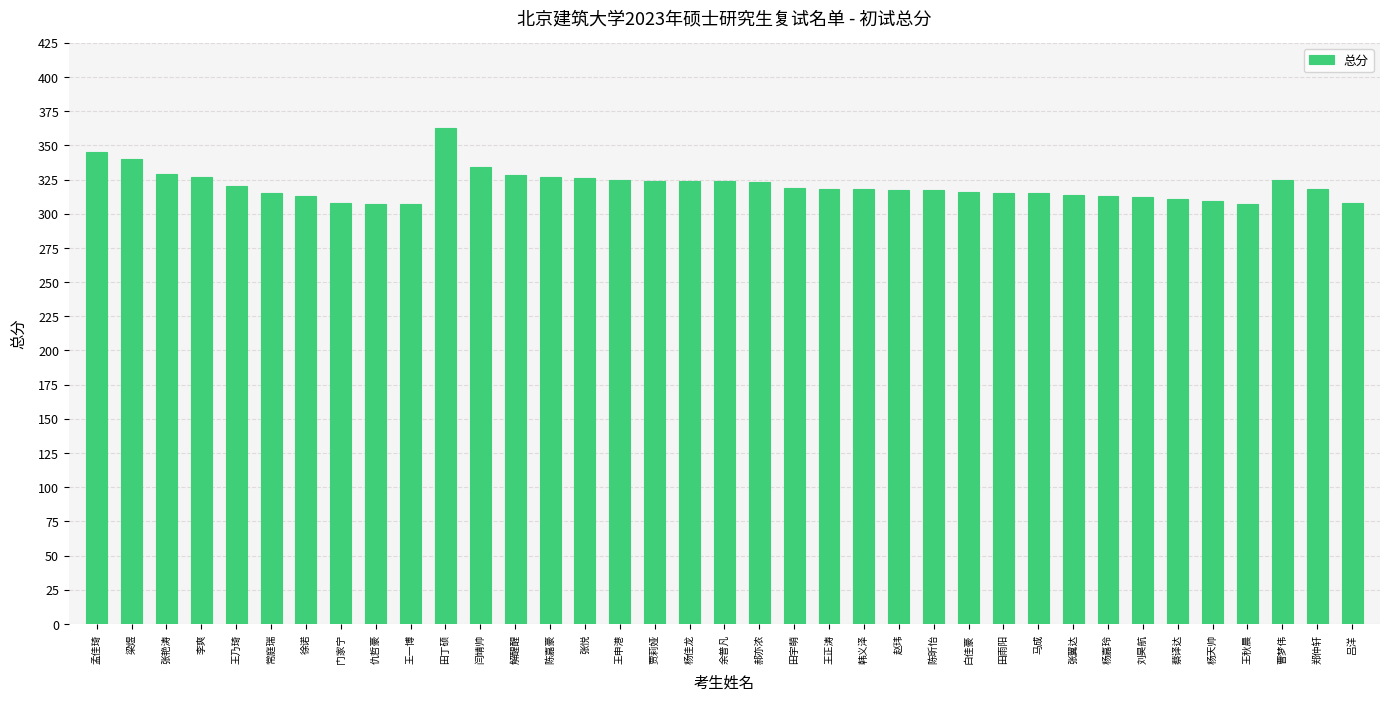

Which has a higher value, 吕洋 or 孟佳琦?

孟佳琦